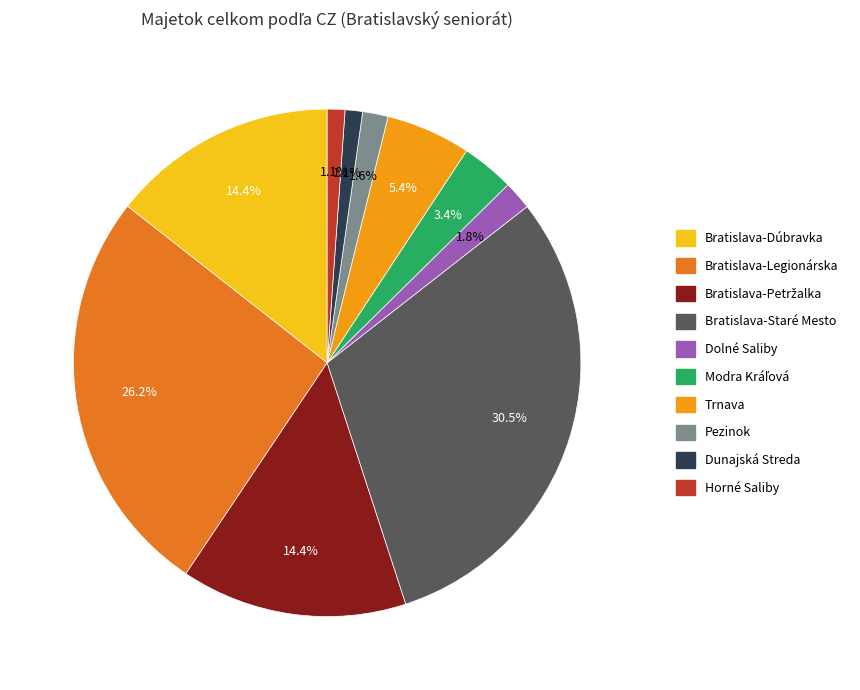

Approximately how many times larger is the value at Horné Saliby compared to Pezinok?

0.7